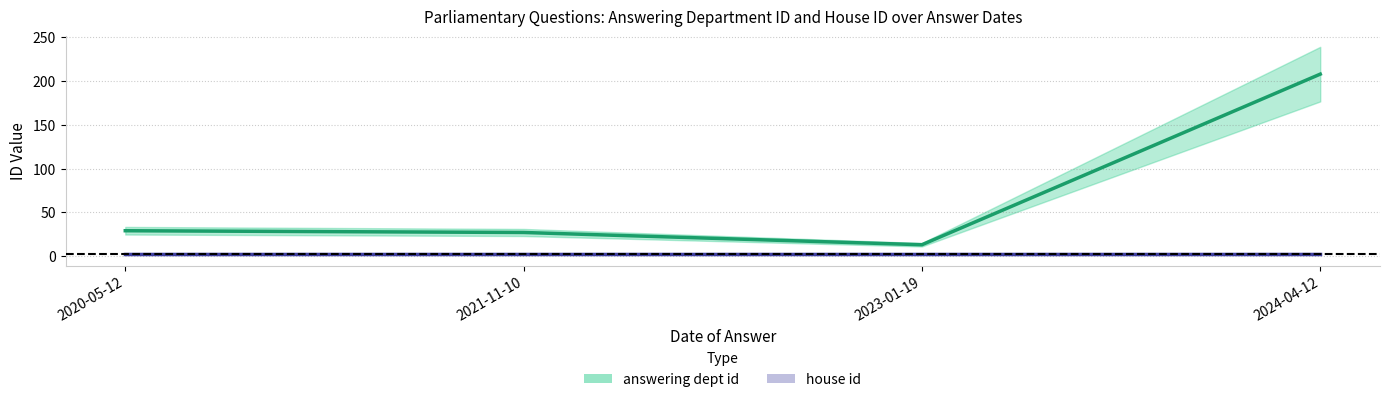

Reading left to right, what are all the values shown in this chart?

answering dept id: 2024-04-12=208	2023-01-19=13	2021-11-10=27	2020-05-12=29
house id: 2024-04-12=2	2023-01-19=2	2021-11-10=2	2020-05-12=2